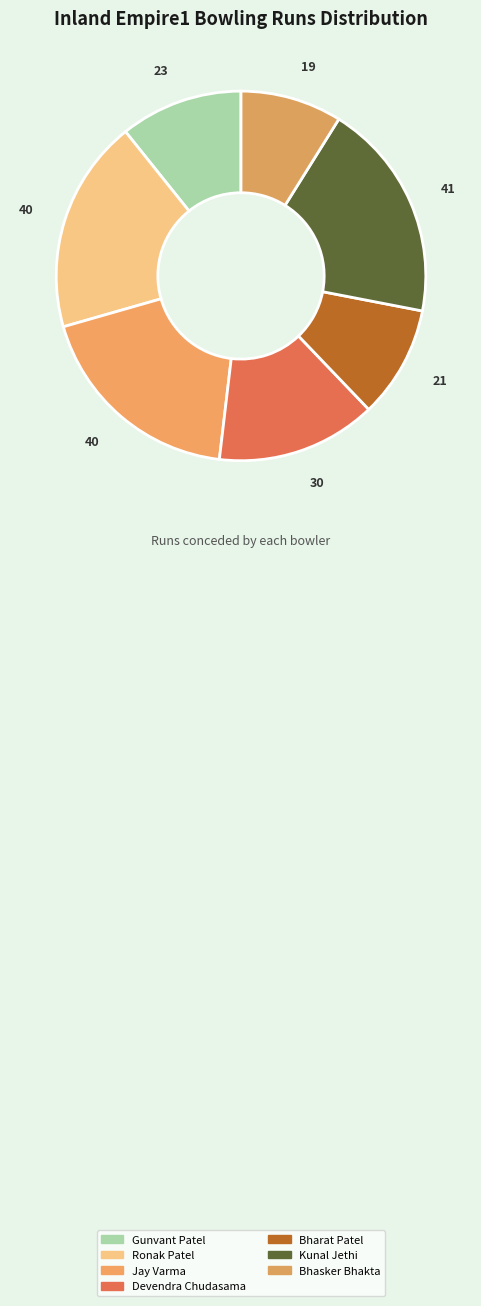

Is it true that Bharat Patel is 1% of the pie?

False